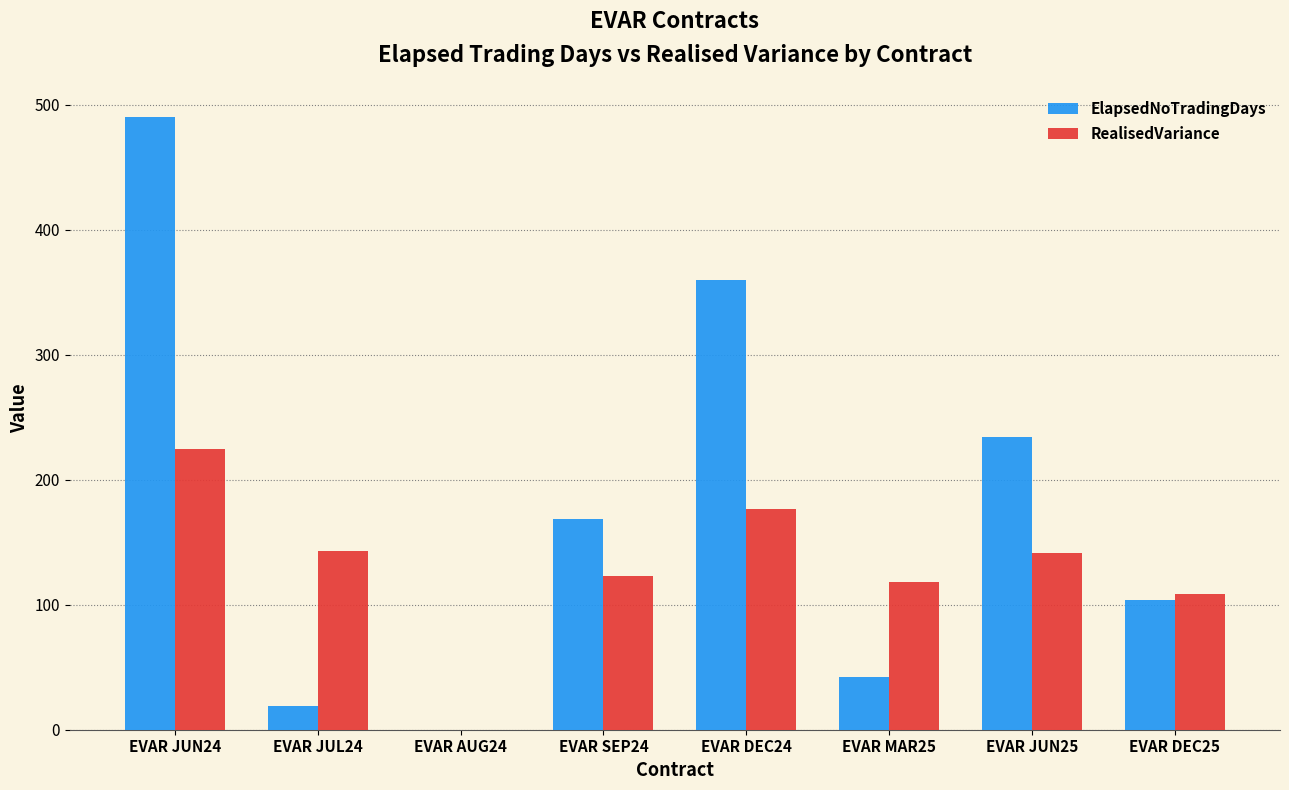

How many groups of bars are there?

8